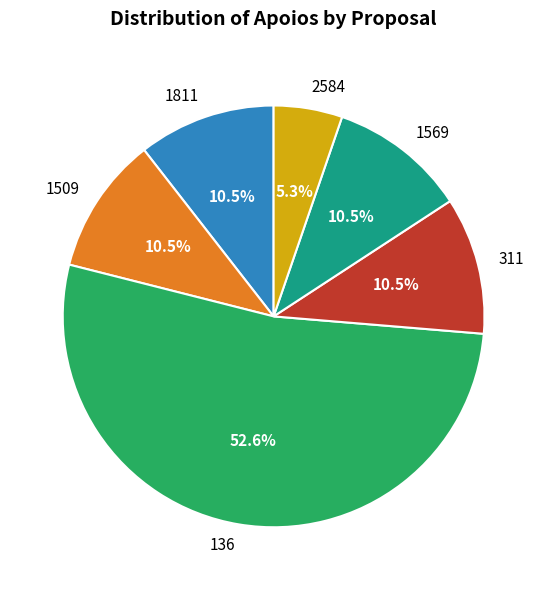

Combined, what portion of the pie is 2584 and 1509?

15.8%